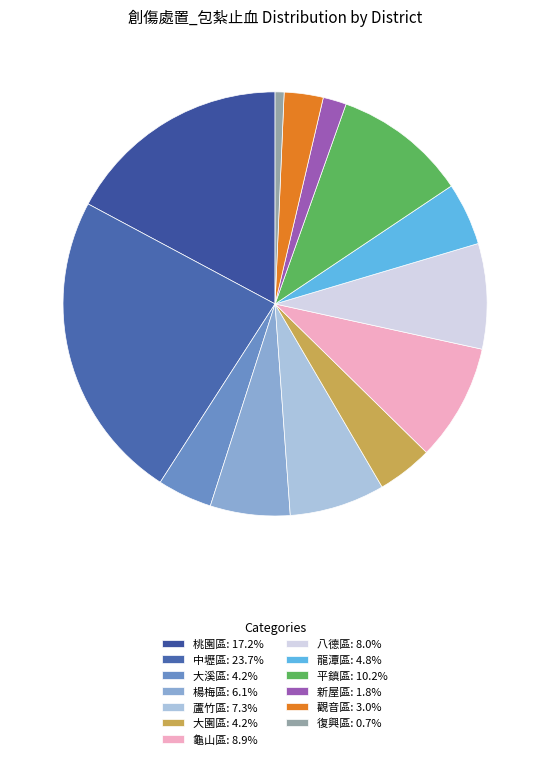

What is the total percentage of 復興區 and 觀音區?

3.7%